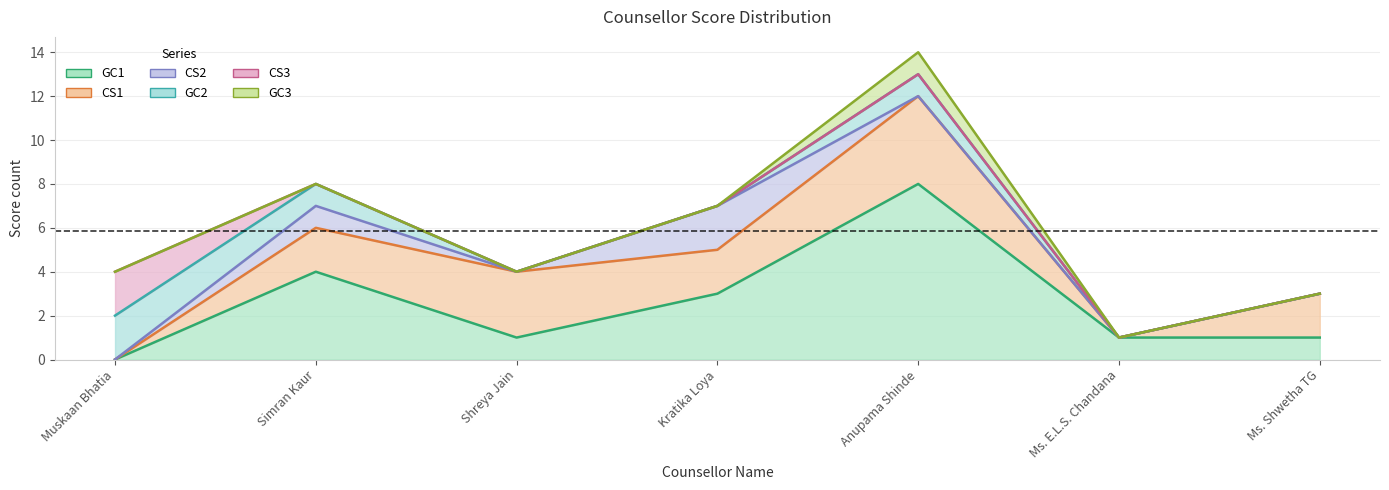

At how many categories does at least one series exceed 7?

1